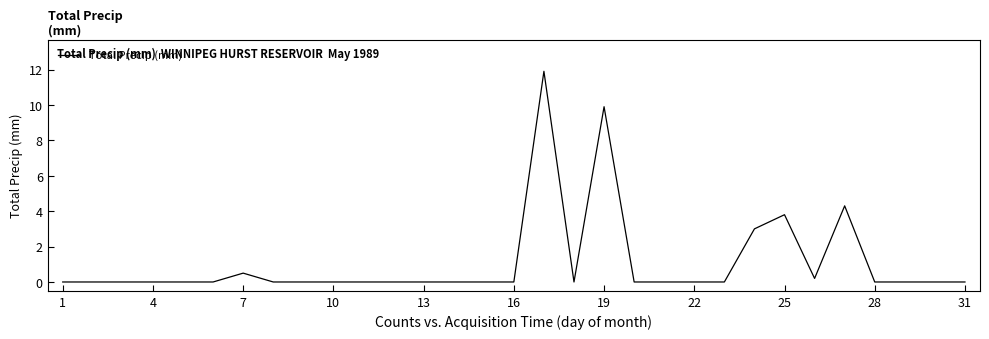

What is the difference between the maximum and minimum values?

11.9